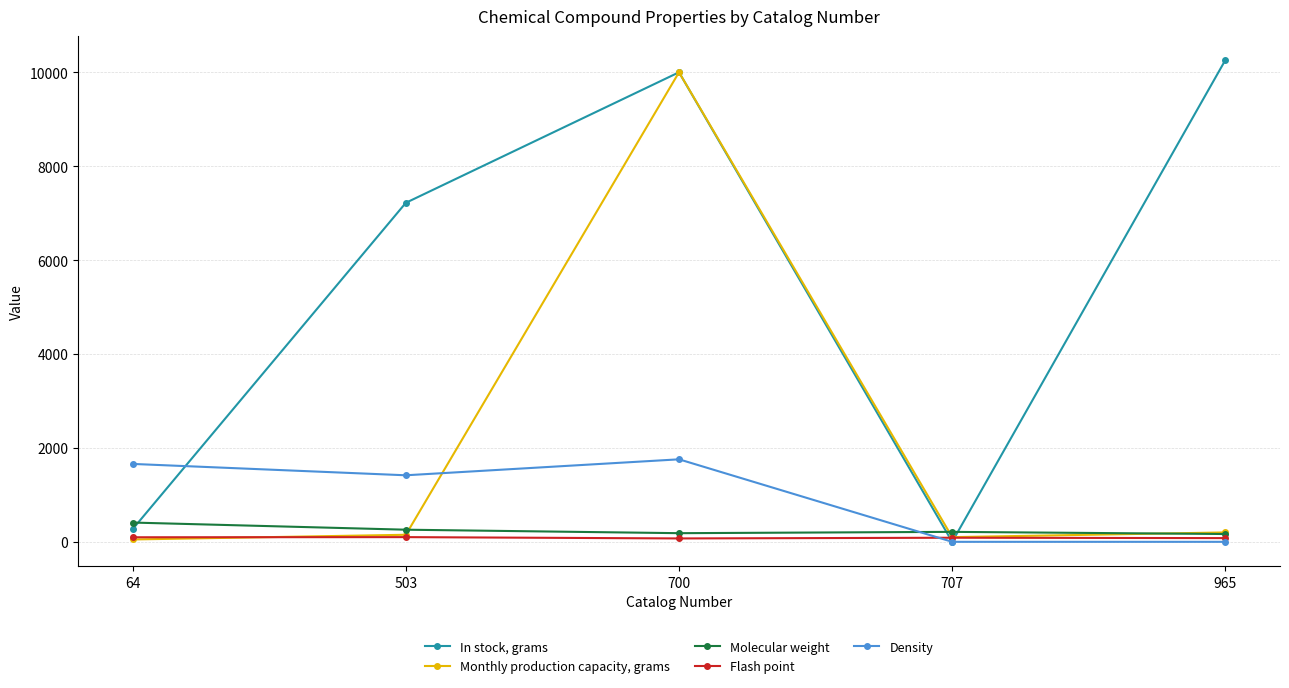

At which category does In stock, grams reach its first local valley?

707